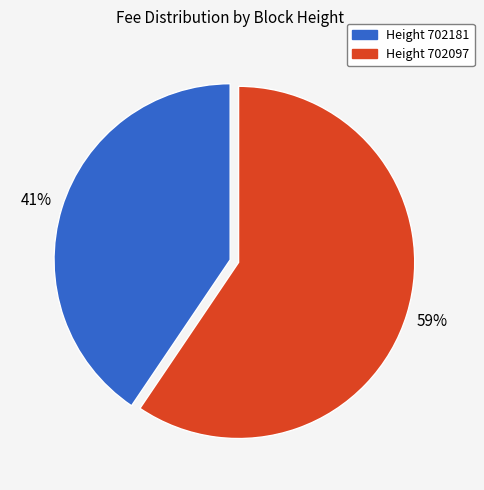

Does any single category account for the majority?

Yes